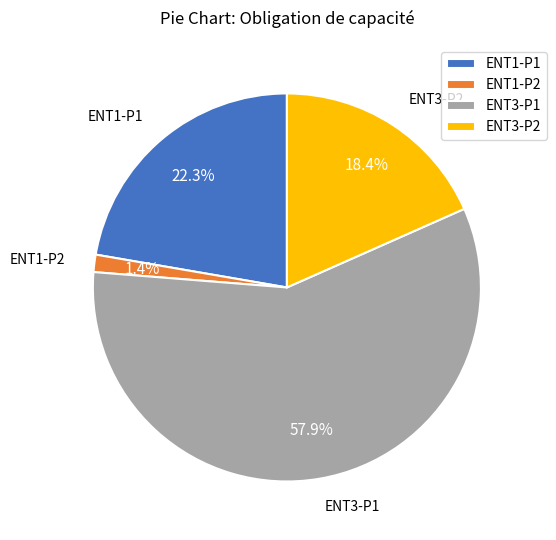

To the nearest percent, what percentage of the pie is ENT1-P2?

1%